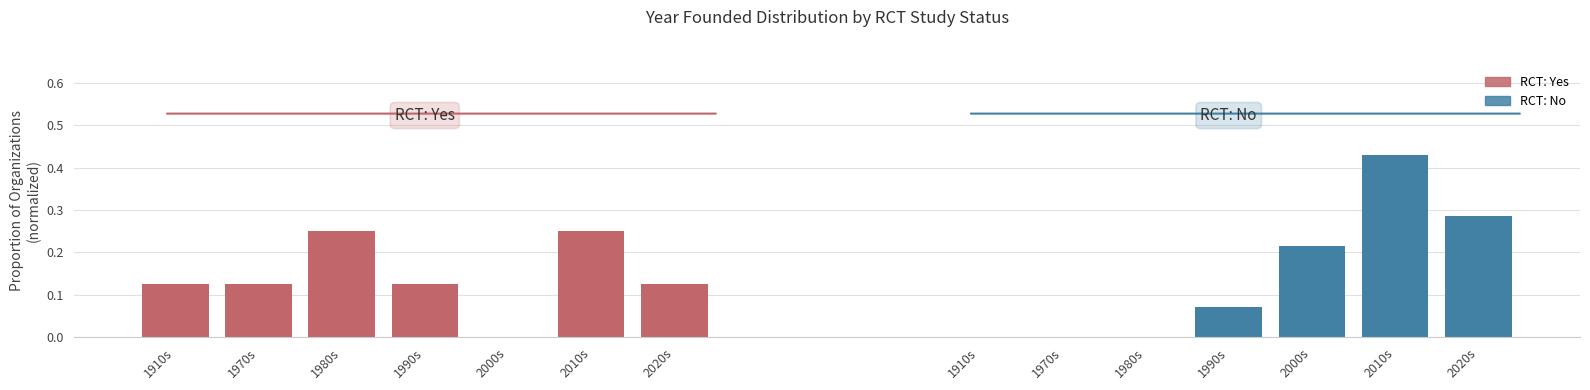

How many RCT: Yes values are between 0 and 1?

7